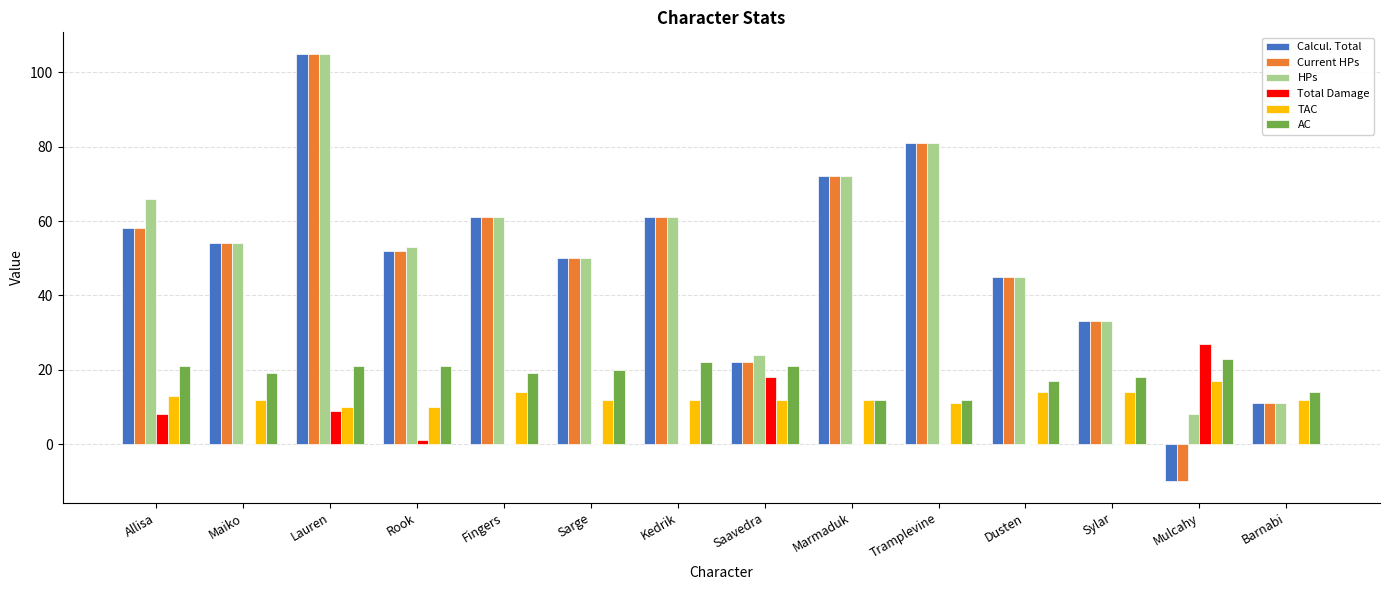

What is the approximate value of AC at Mulcahy?

23